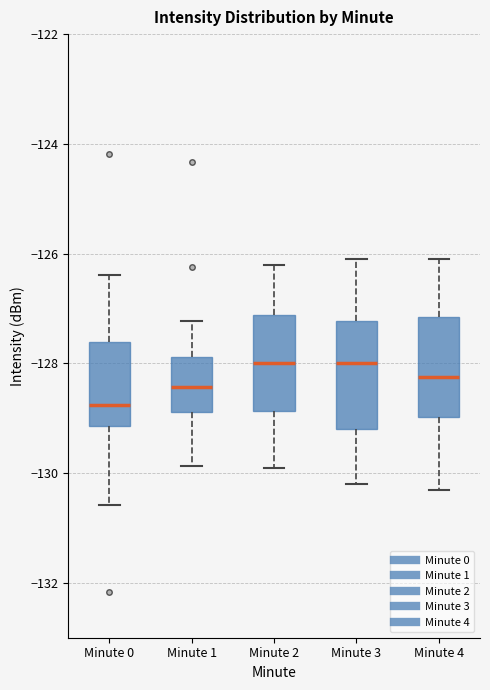

Reading left to right, read every box against the y-axis: the position of its median line, the range the box covers, and the ends of its whiskers. The values are not printed on the chart, so give them approximately, as read against the axis.

Minute 0: median -128.8, box -129.2 to -127.6, whiskers -130.6 to -126.4
Minute 1: median -128.4, box -128.8 to -127.8, whiskers -129.8 to -127.2
Minute 2: median -128.0, box -128.8 to -127.2, whiskers -129.8 to -126.2
Minute 3: median -128.0, box -129.2 to -127.2, whiskers -130.2 to -126.0
Minute 4: median -128.2, box -129.0 to -127.2, whiskers -130.2 to -126.0